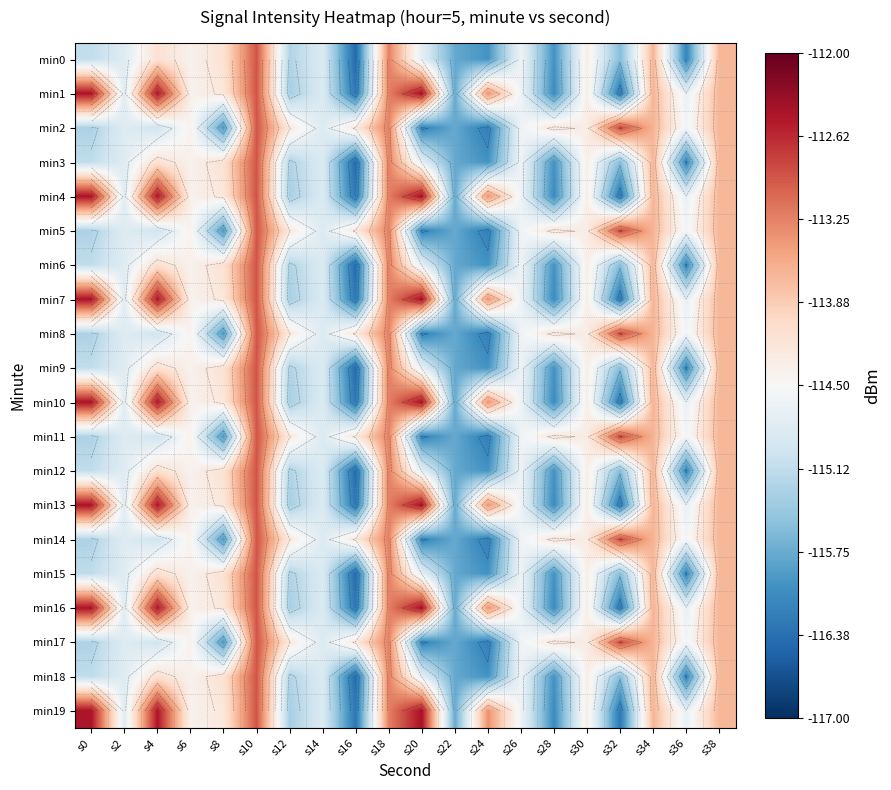

What is the sum of all min7 values?

-2285.9